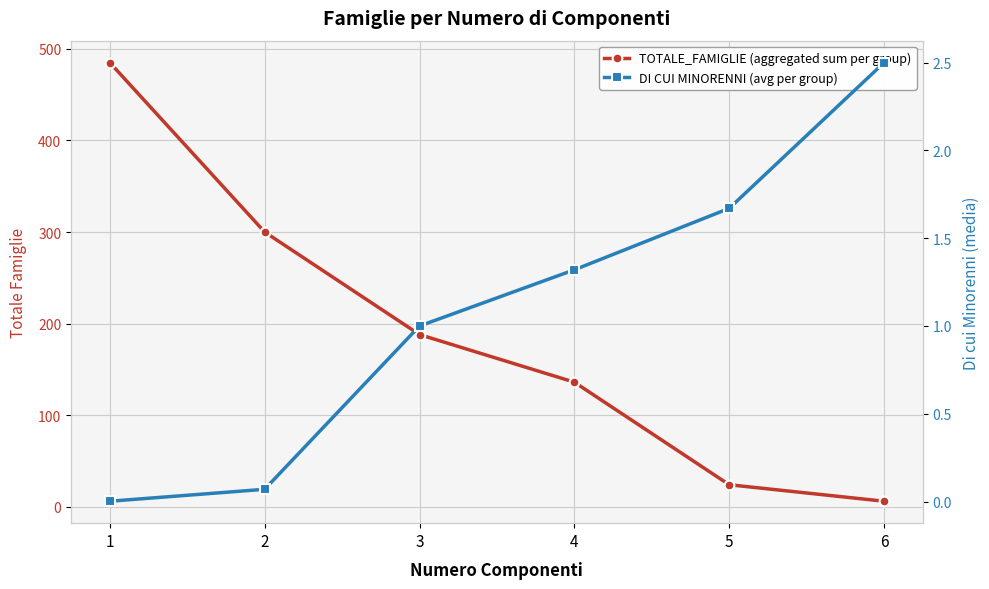

True or false: TOTALE_FAMIGLIE (aggregated sum per group) has more than 1 points higher than both neighbors.

False